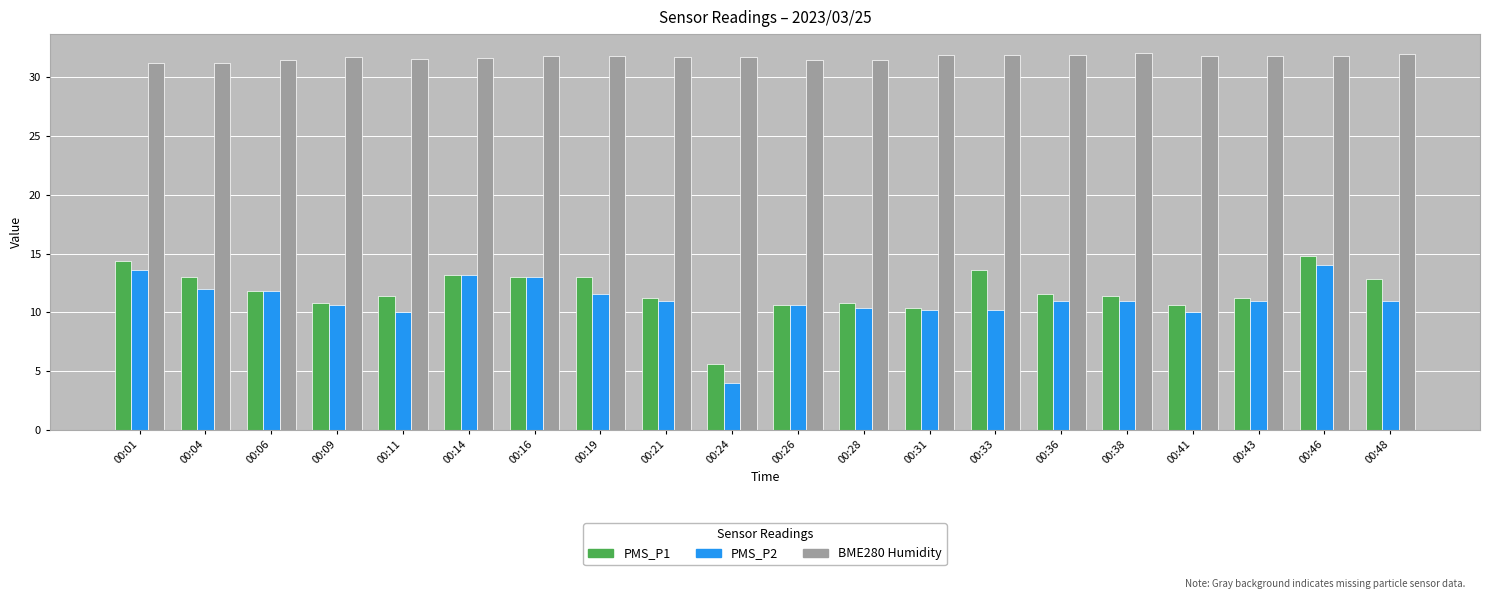

At which category is the sum across all series the highest?

00:46